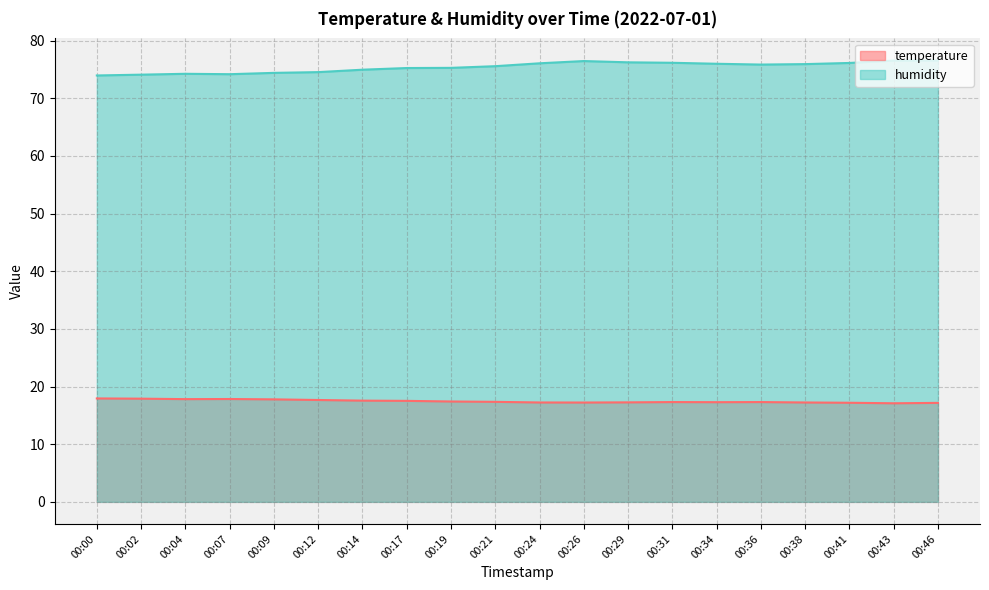

Rank the series by their maximum value, from lowest to highest.

temperature, humidity